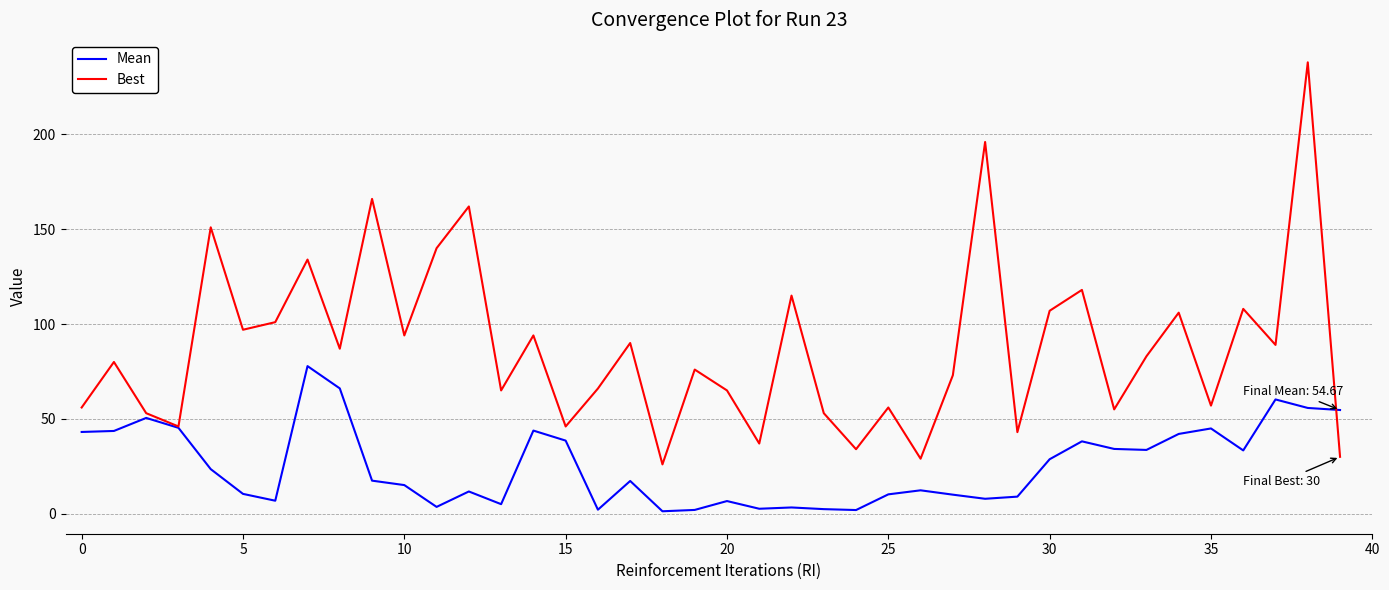

At how many categories does at least one series exceed 148?

5